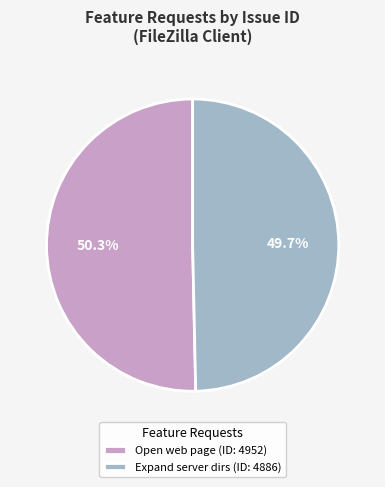

Does Open web page (ID: 4952) account for over 50% of the chart?

Yes